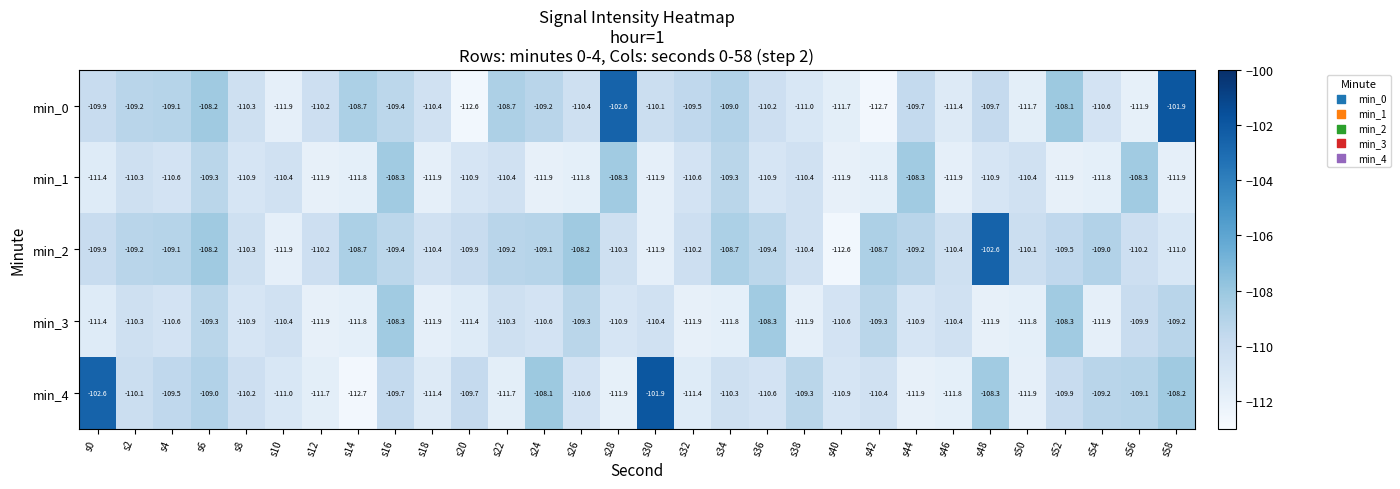

Where is min_1 nearest to the value -110?

s2